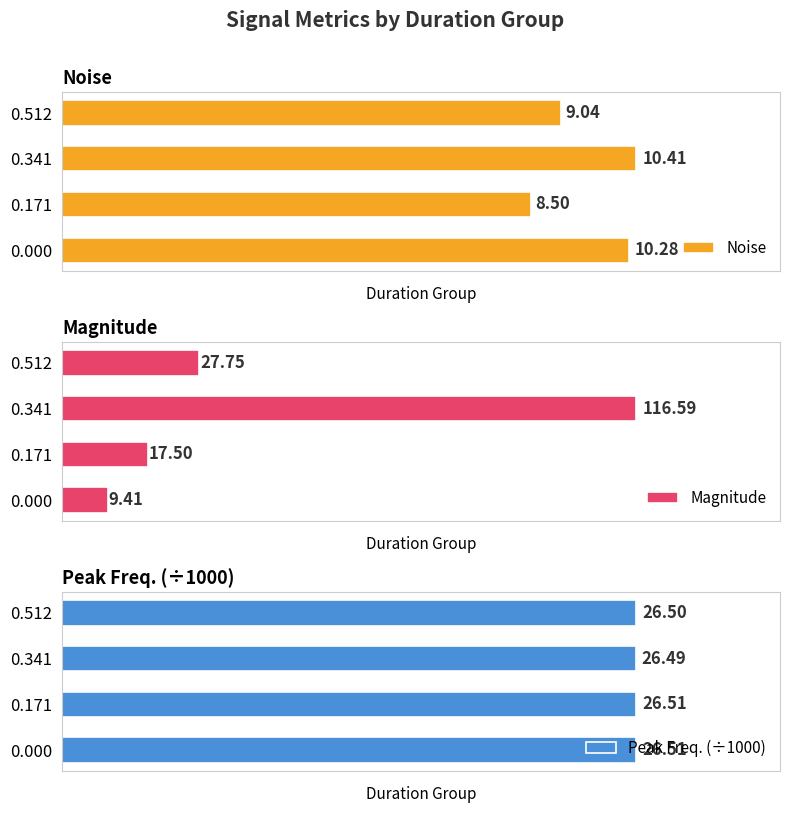

Which series has the largest range (max minus min)?

Magnitude